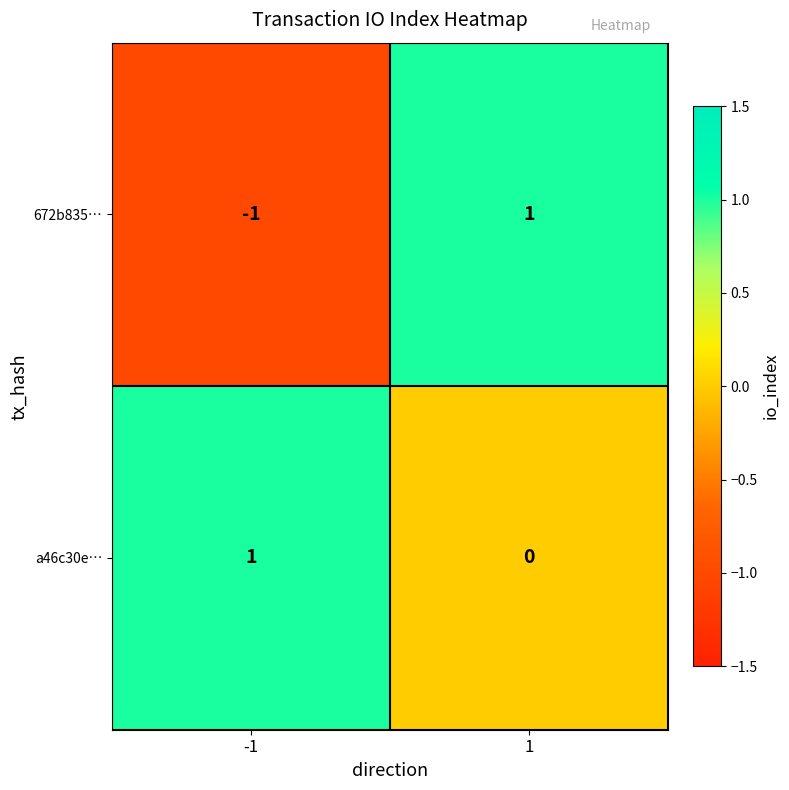

What is the difference between the highest and lowest values at -1?

2